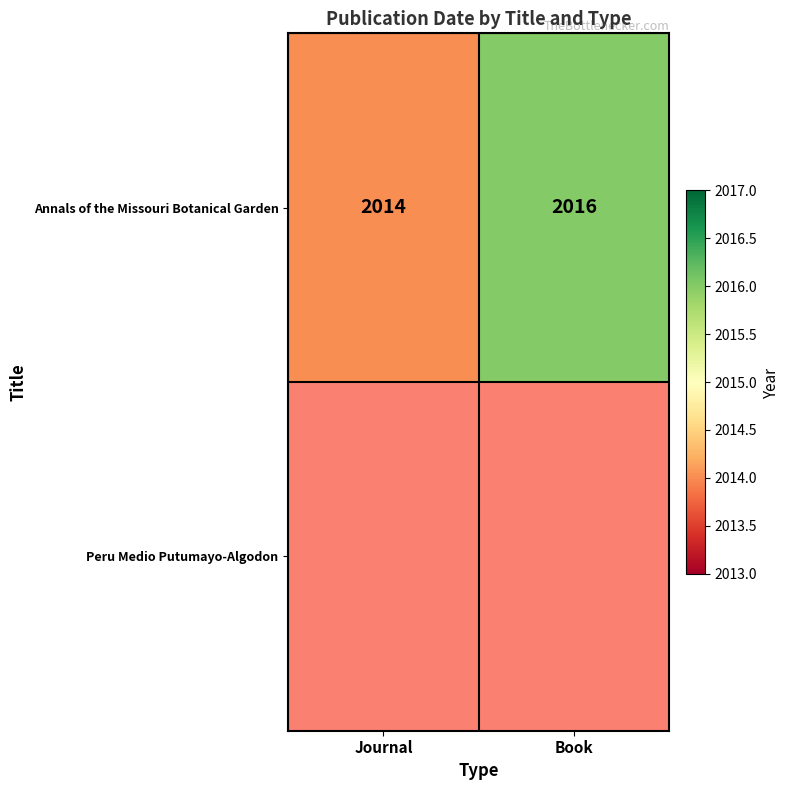

Count the number of data series in this chart.

2